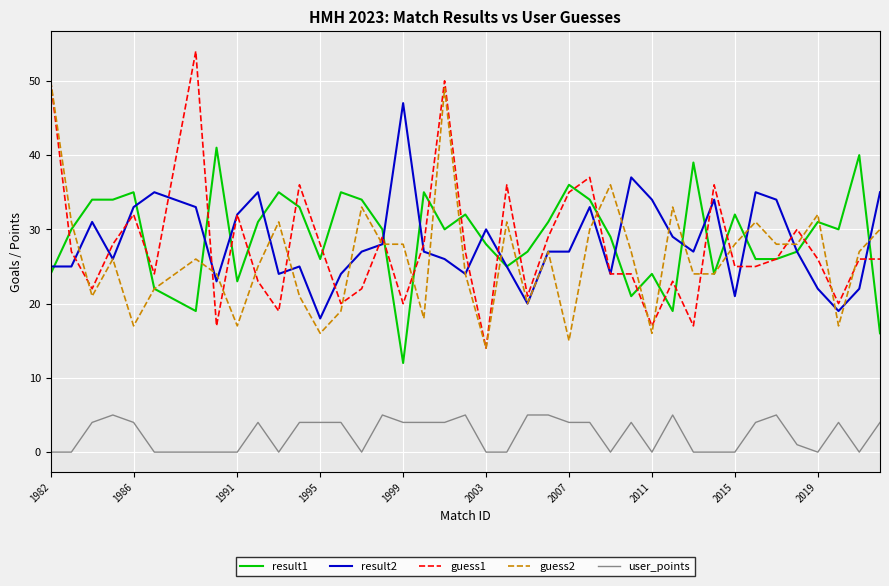

What is the maximum value shown in the chart?

54